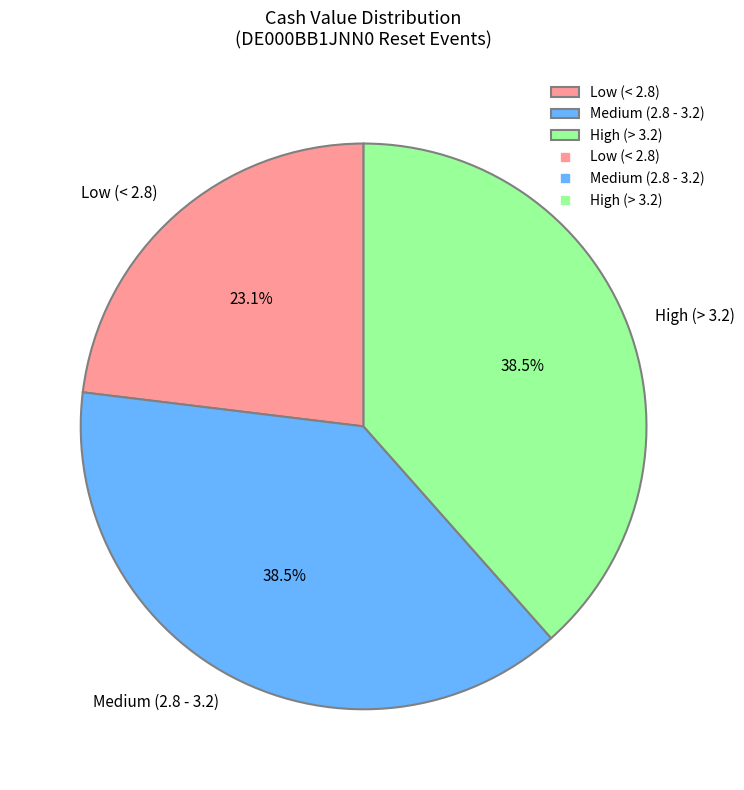

Does any single category account for the majority?

No